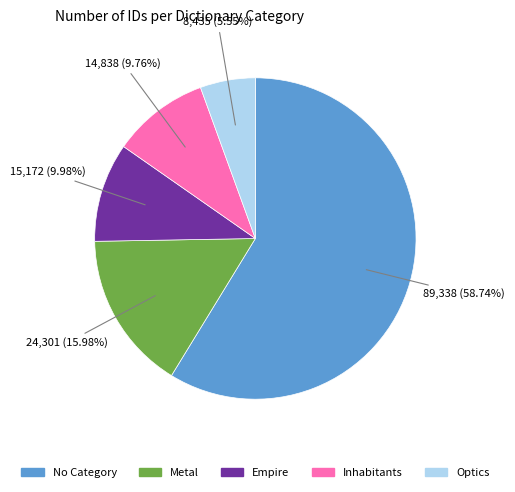

To the nearest percent, what is the difference between the largest and smallest slice percentages?

53%